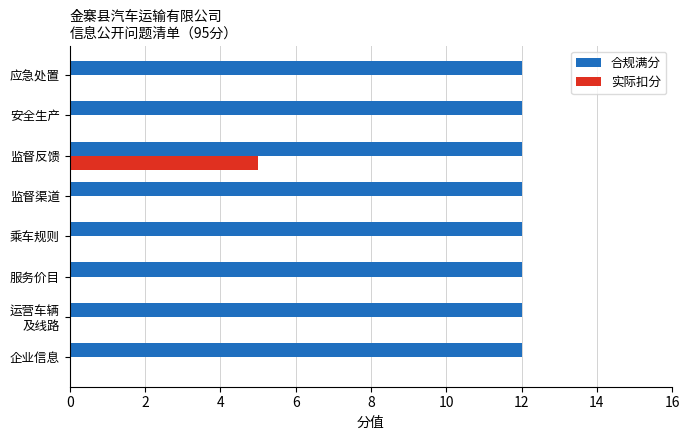

What is the sum of all 合规满分 values?

96